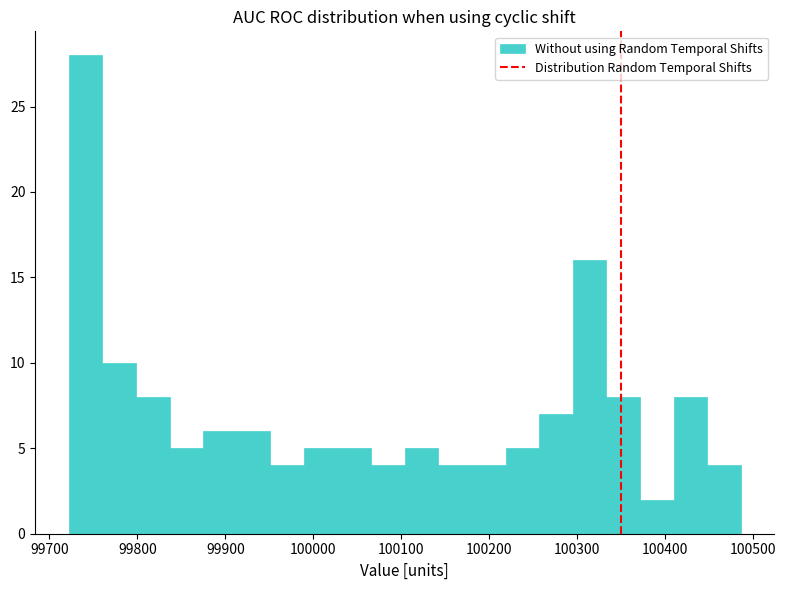

Read against the x-axis, roughly where is the centre of the tallest bar?

99740